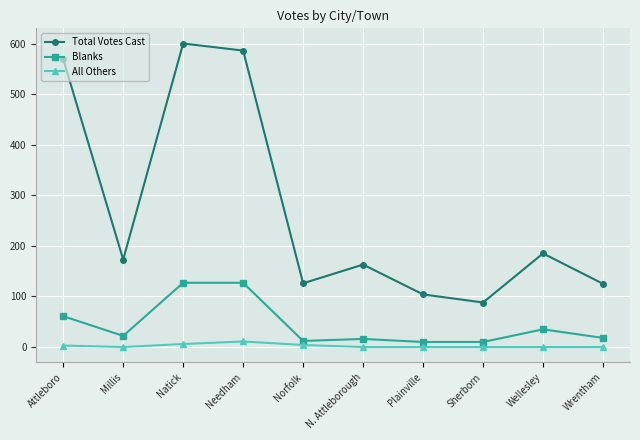

At which label is Blanks closest to 68?

Attleboro